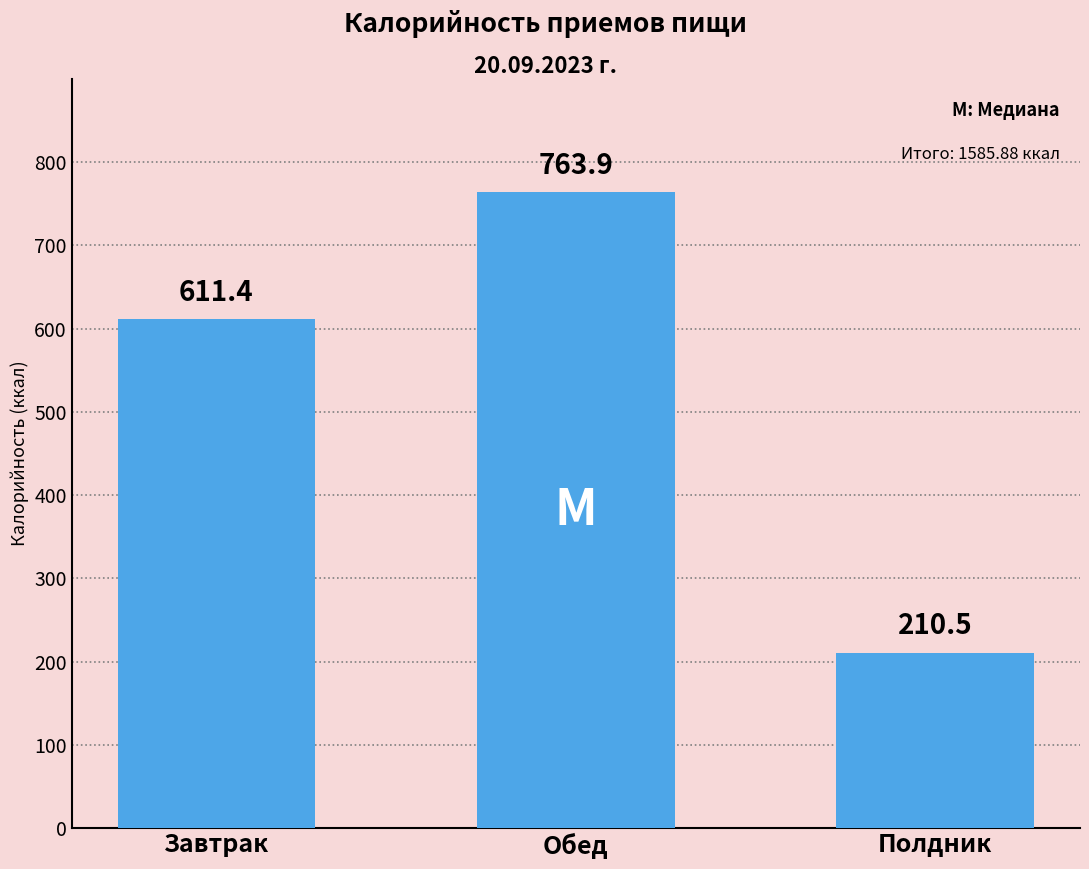

Is it true that the value at Завтрак is 611.4?

True